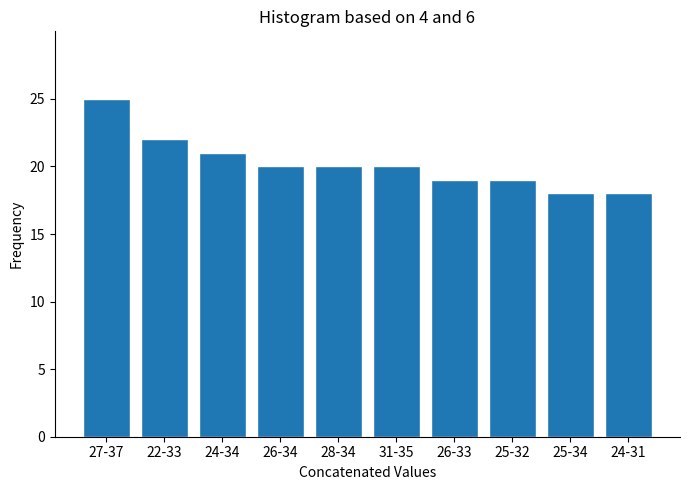

Reading right to left, list all the values displayed in this chart.

24-31=18	25-34=18	25-32=19	26-33=19	31-35=20	28-34=20	26-34=20	24-34=21	22-33=22	27-37=25